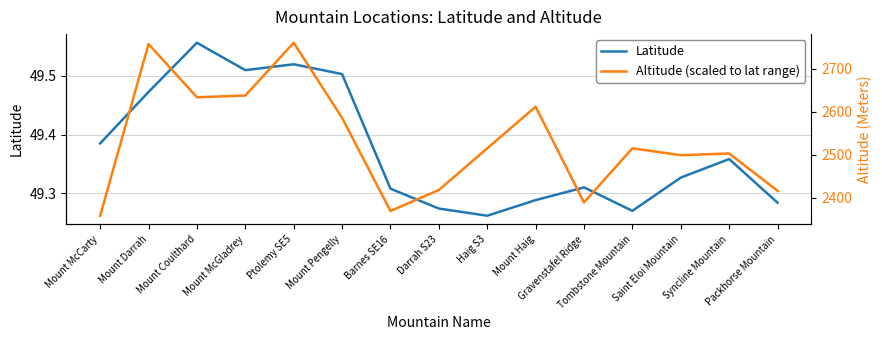

What is the total value across all series at Tombstone Mountain?

98.6